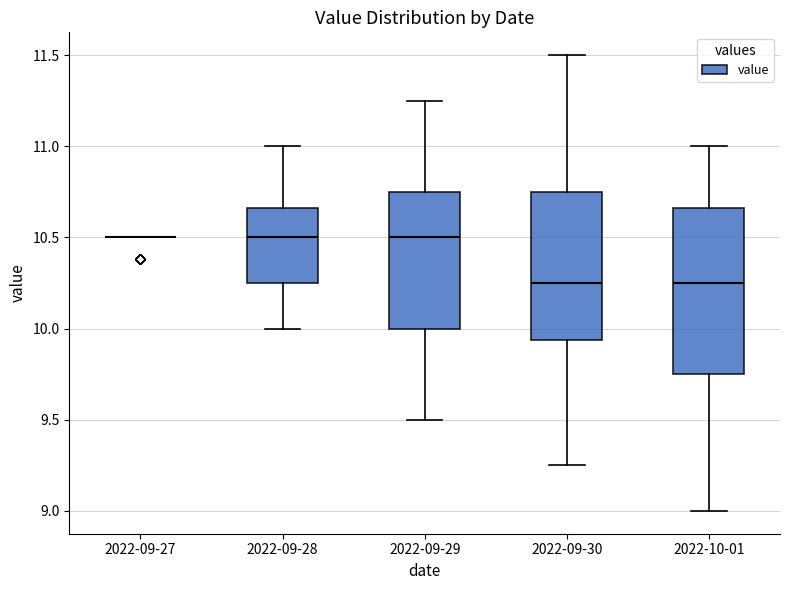

Reading left to right, read every box against the y-axis: the position of its median line, the range the box covers, and the ends of its whiskers. The values are not printed on the chart, so give them approximately, as read against the axis.

2022-09-27: box collapsed to a line at 10.50, whiskers 10.50 to 10.50
2022-09-28: median 10.50, box 10.25 to 10.65, whiskers 10.00 to 11.00
2022-09-29: median 10.50, box 10.00 to 10.75, whiskers 9.50 to 11.25
2022-09-30: median 10.25, box 9.95 to 10.75, whiskers 9.25 to 11.50
2022-10-01: median 10.25, box 9.75 to 10.65, whiskers 9.00 to 11.00